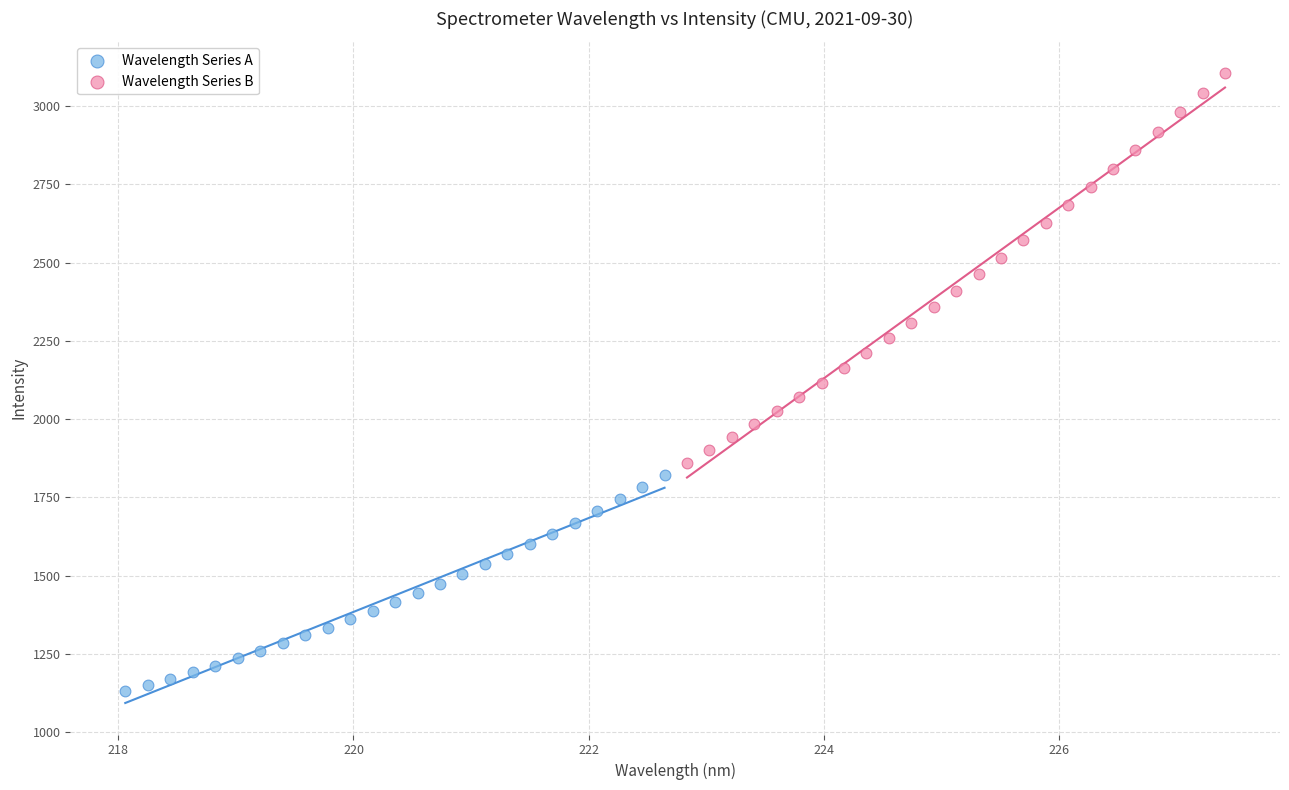

Which series reaches the maximum Y coordinate?

Wavelength Series B